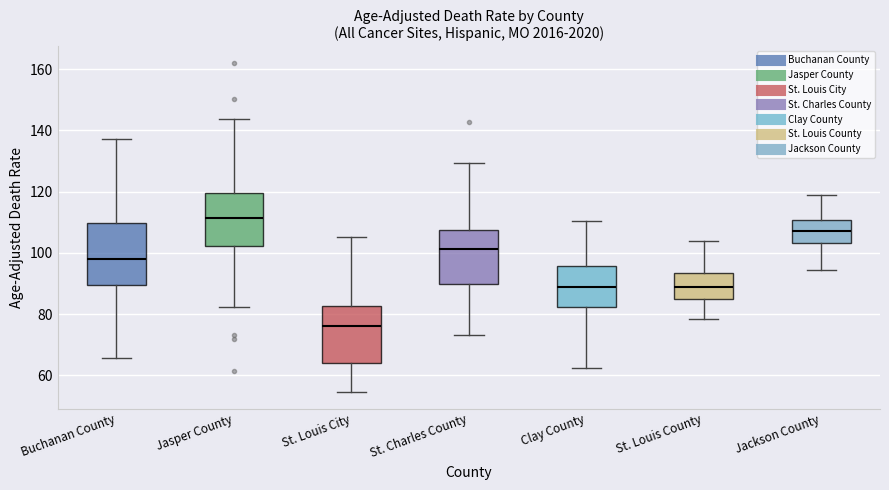

Which box has the highest median line?

Jasper County